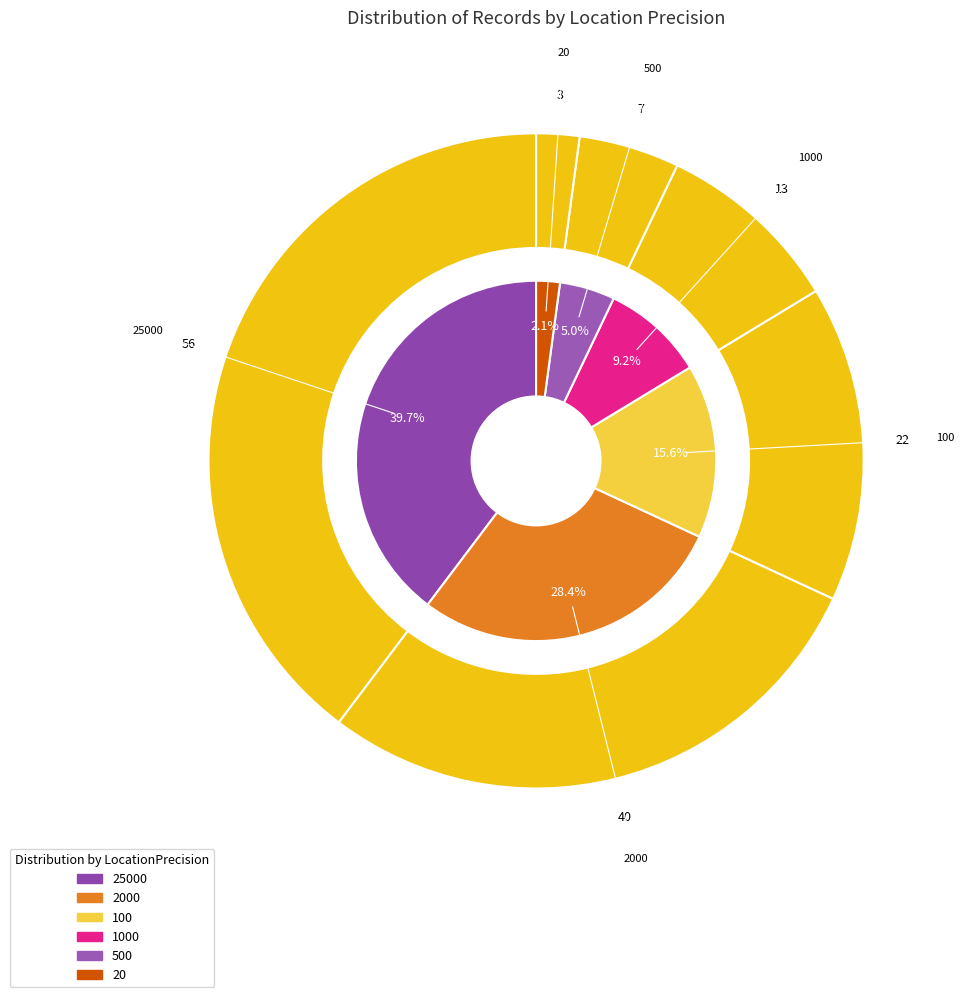

To the nearest percent, what portion does 2000 represent?

28%